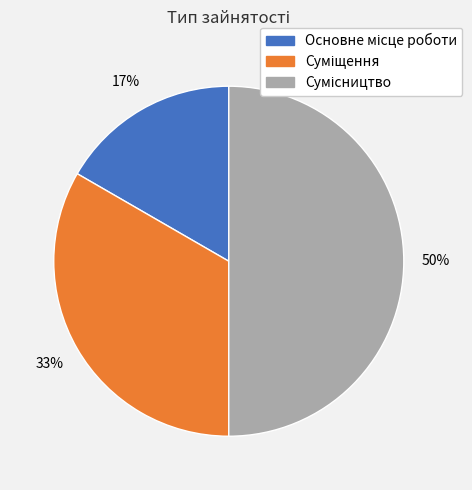

To the nearest percent, what is the average slice percentage?

33%